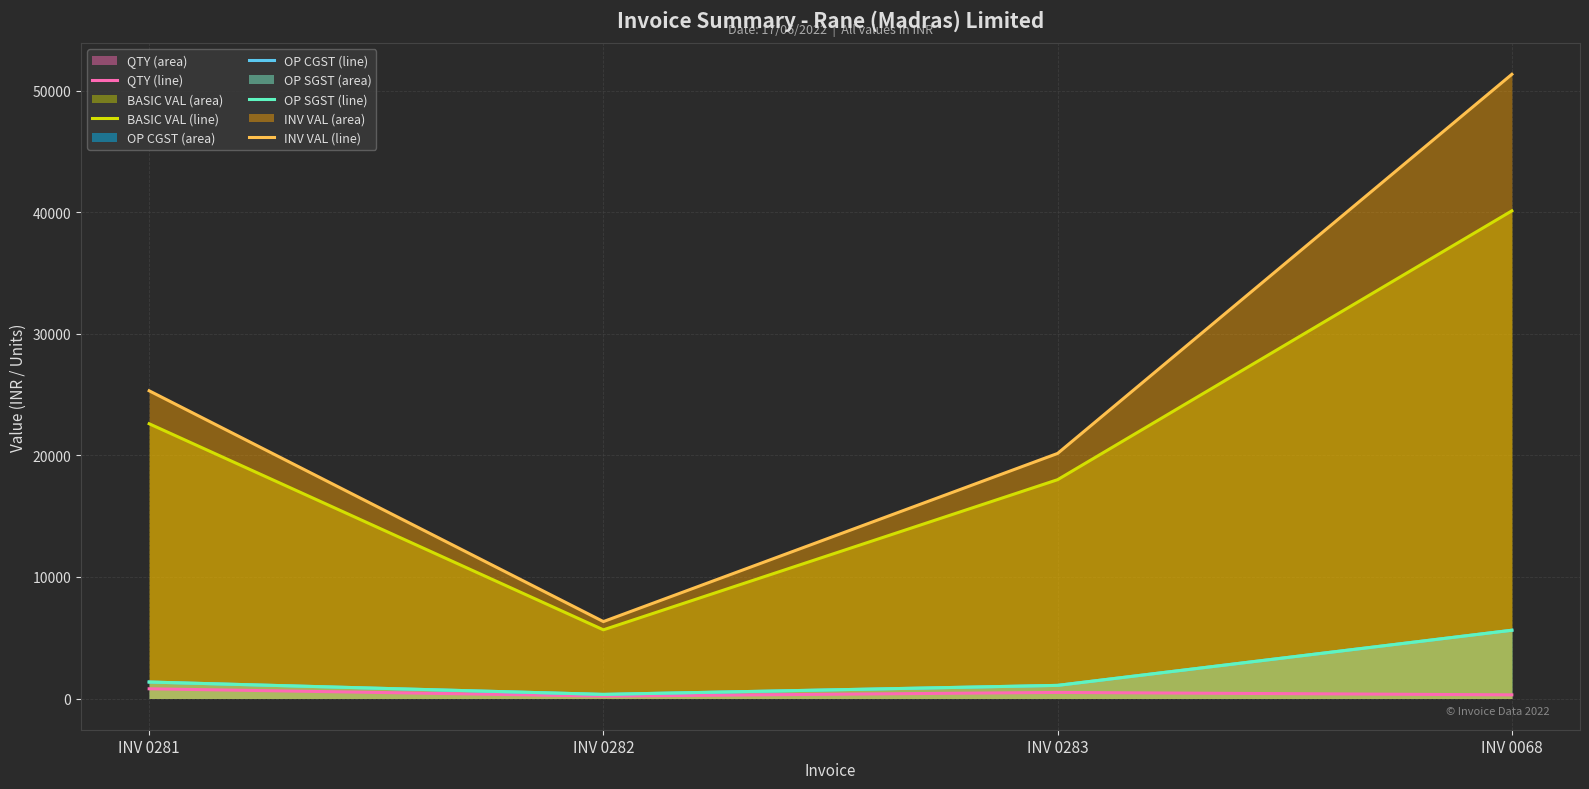

Is the value of OP SGST (line) at INV 0068 greater than the value of QTY (line) at INV 0283?

Yes